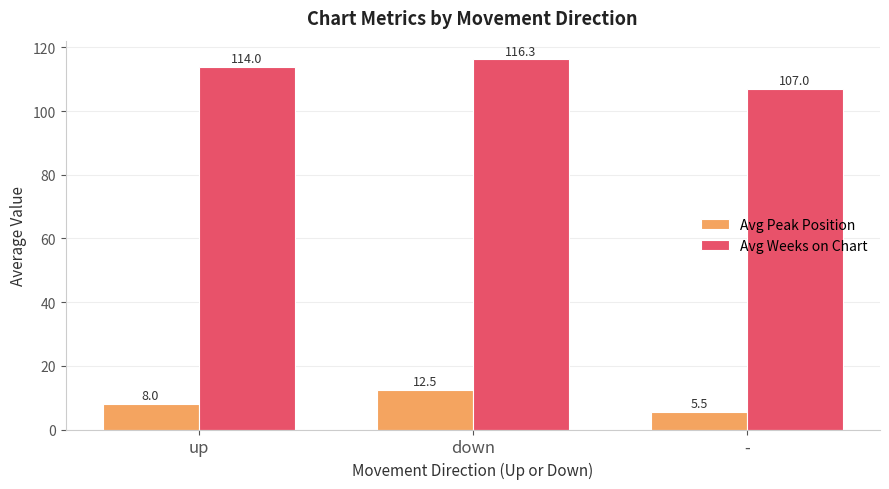

Is it true that Avg Weeks on Chart equals 68.2 at up?

False